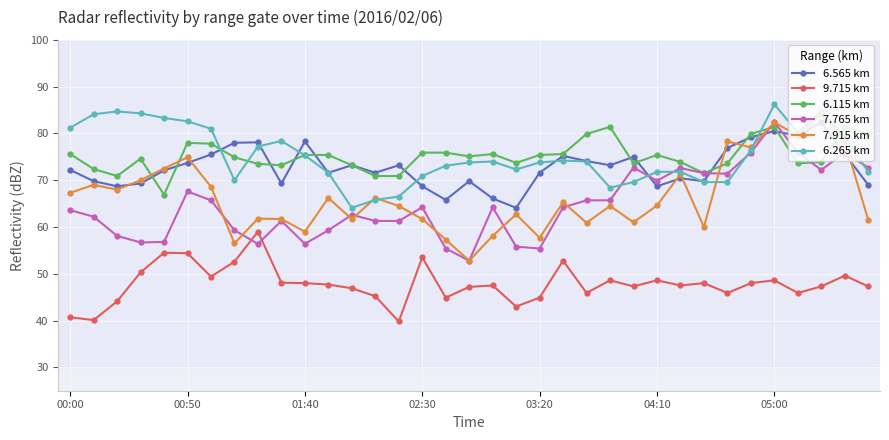

What is the value of the 6.265 km point at the 23rd from the left?

74.0